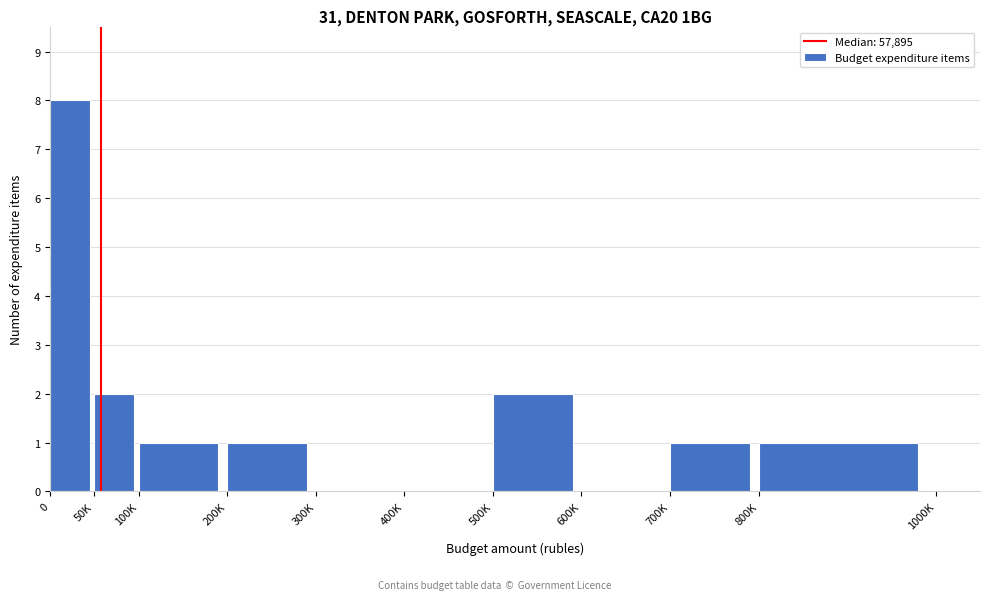

Reading left to right, transcribe all the data shown in this chart.

0=8	50K=2	100K=1	200K=1	300K=0	400K=0	500K=2	600K=0	700K=1	800K=1